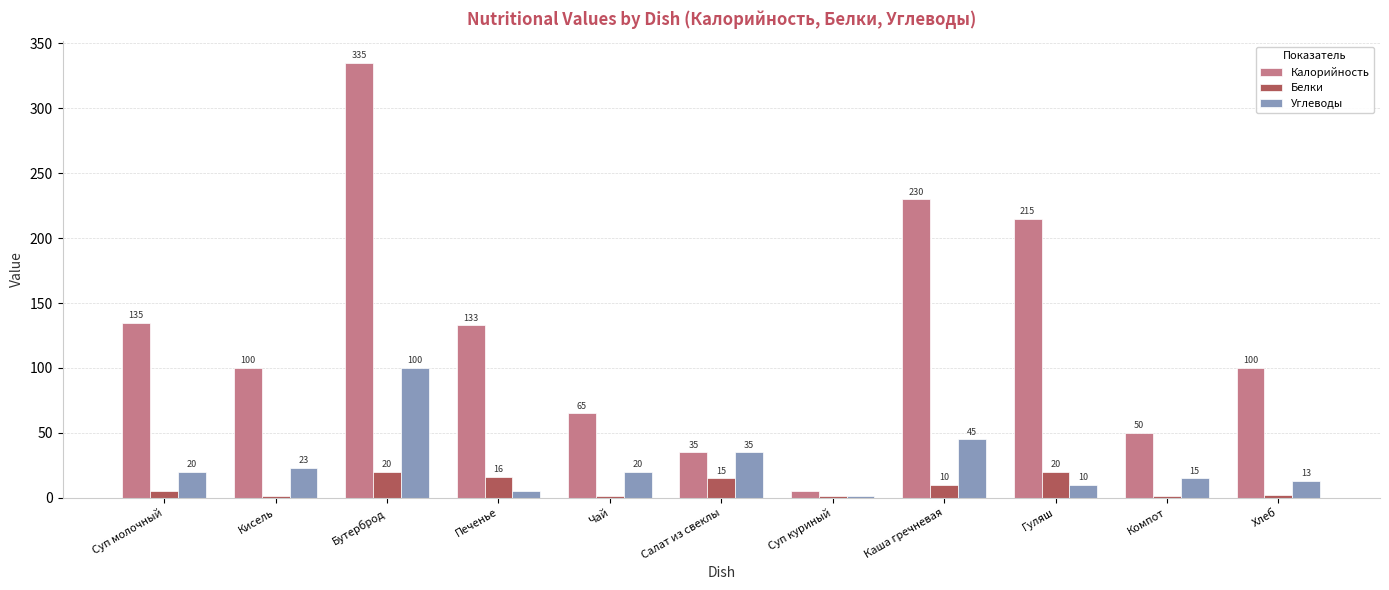

How many series are shown in this chart?

3